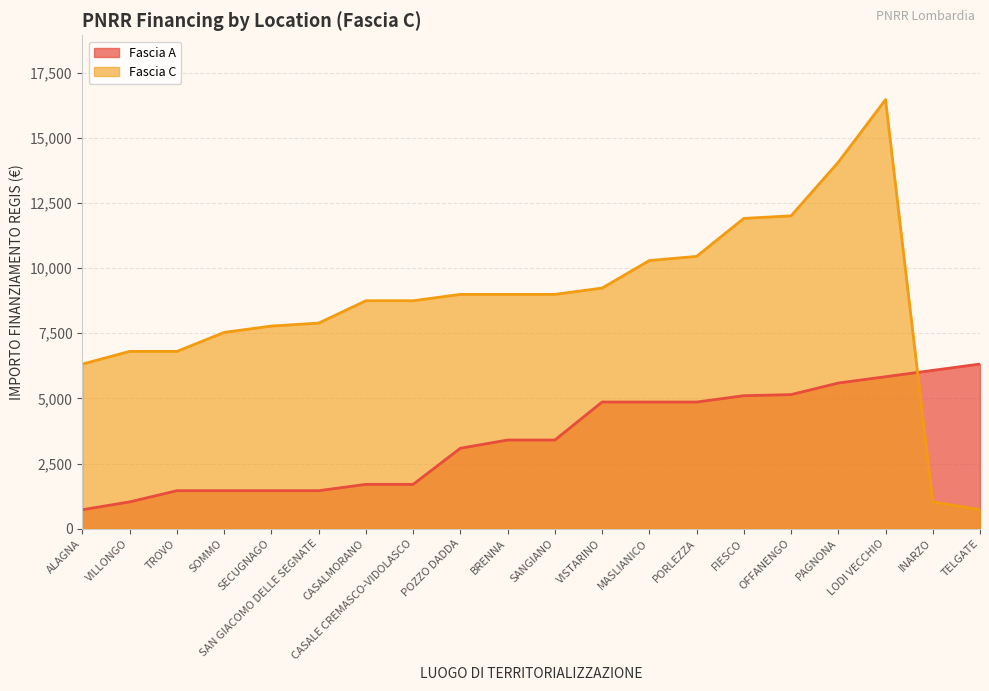

Does the chart display data point markers on the line(s)?

No